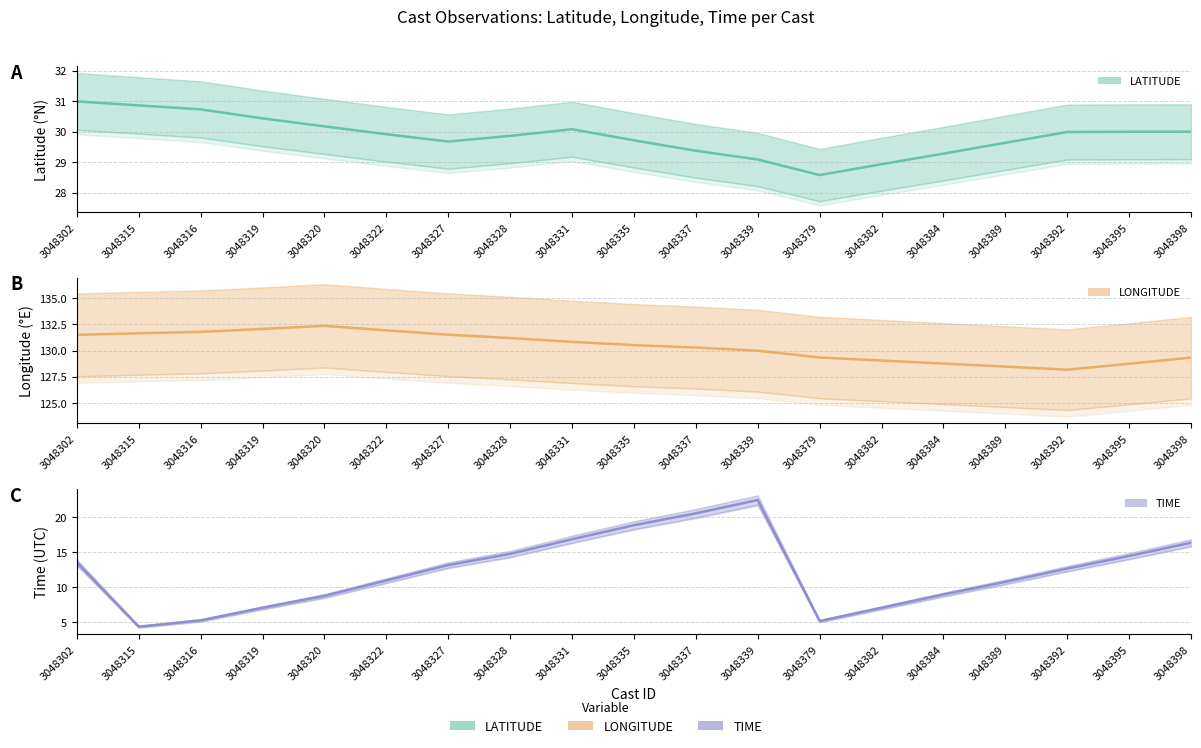

Does the chart display data point markers on the line(s)?

No